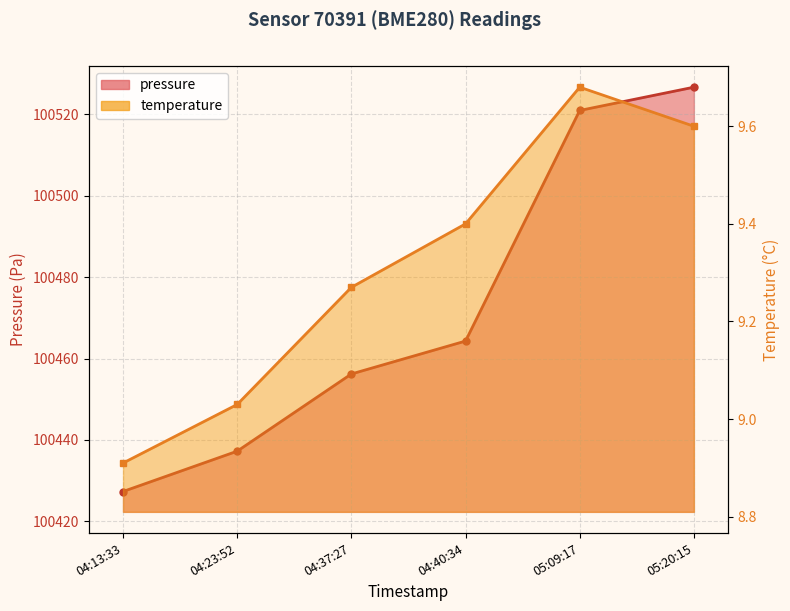

Reading left to right, extract all data points from this chart.

pressure: 100427.3	100437.2	100456.2	100464.3	100521.0	100526.7
temperature: 8.9	9.0	9.3	9.4	9.7	9.6